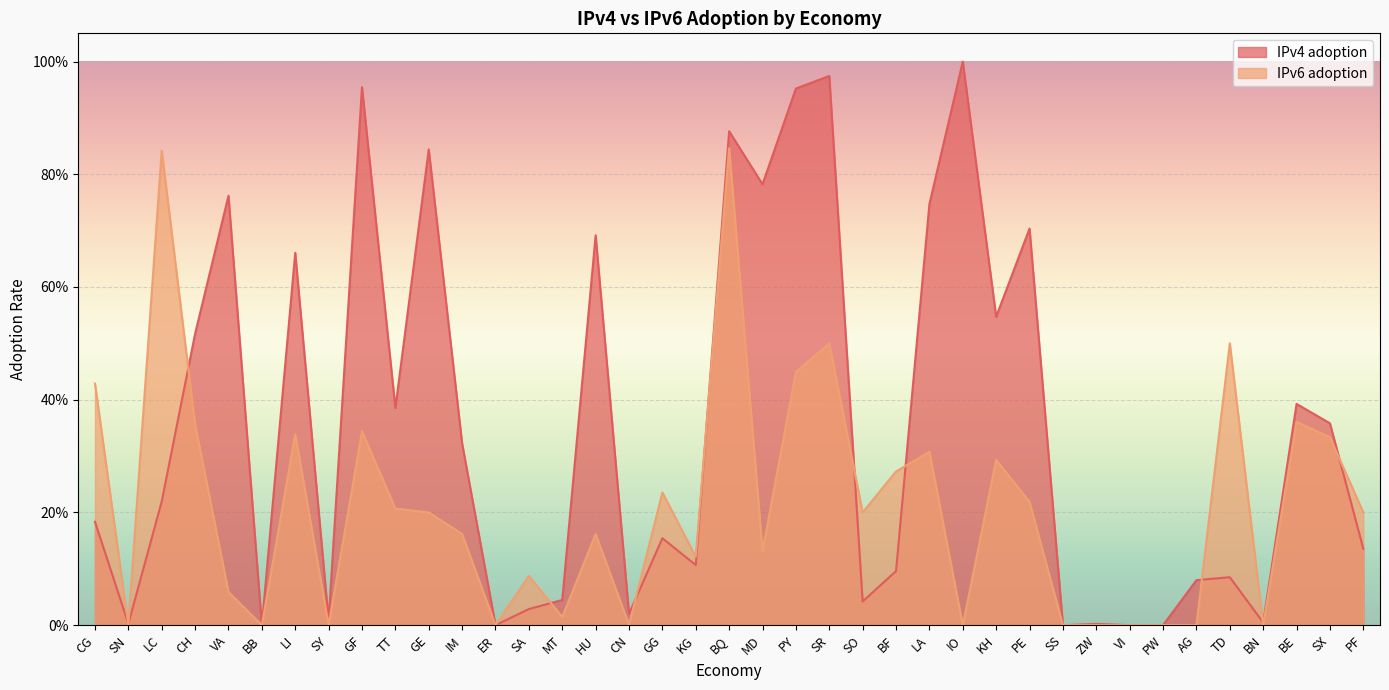

Where do IPv4 adoption and IPv6 adoption first cross each other?

CG and SN